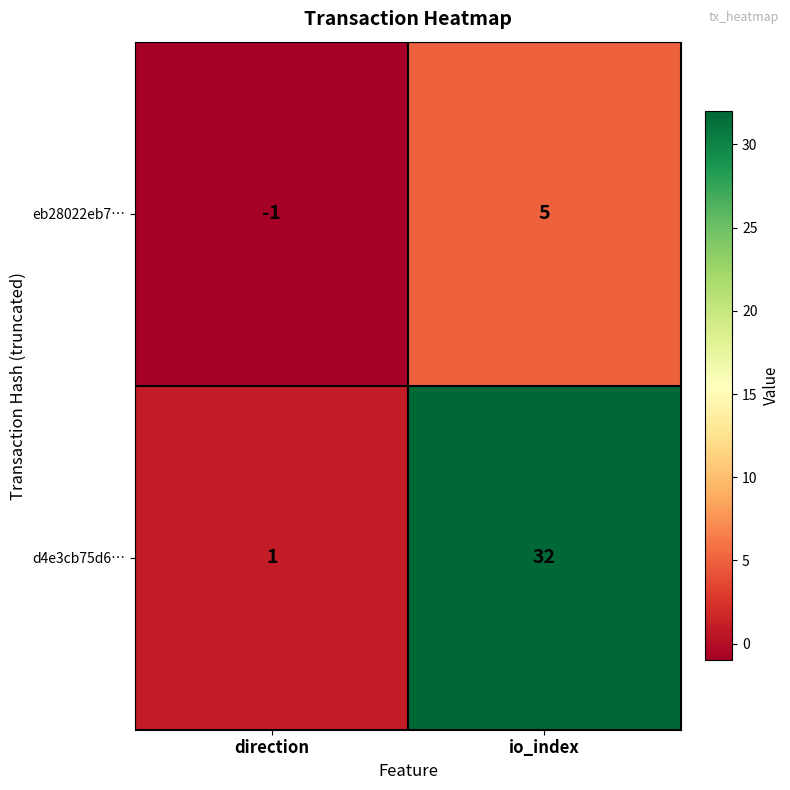

What is the minimum value shown in the chart?

-1